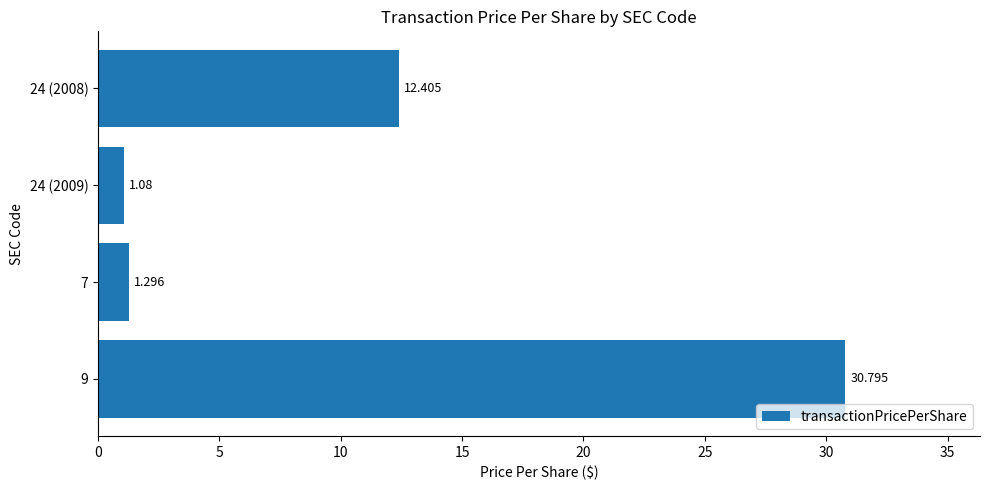

How many data points are less than 12?

2